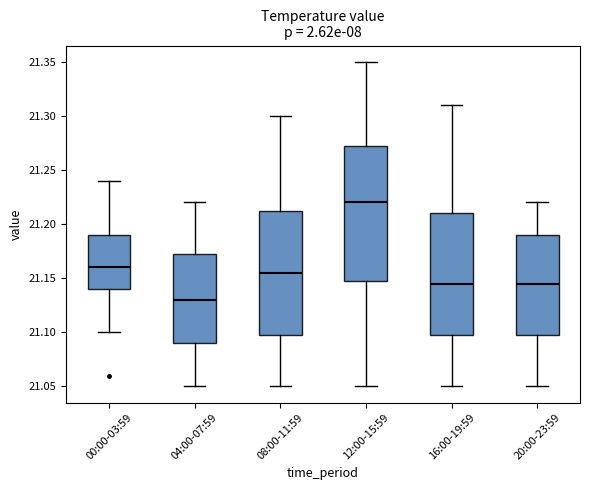

Reading left to right, read every box against the y-axis: the position of its median line, the range the box covers, and the ends of its whiskers. The values are not printed on the chart, so give them approximately, as read against the axis.

00:00-03:59: median 21.160, box 21.140 to 21.190, whiskers 21.100 to 21.240
04:00-07:59: median 21.130, box 21.090 to 21.175, whiskers 21.050 to 21.220
08:00-11:59: median 21.155, box 21.100 to 21.215, whiskers 21.050 to 21.300
12:00-15:59: median 21.220, box 21.150 to 21.275, whiskers 21.050 to 21.350
16:00-19:59: median 21.145, box 21.100 to 21.210, whiskers 21.050 to 21.310
20:00-23:59: median 21.145, box 21.100 to 21.190, whiskers 21.050 to 21.220